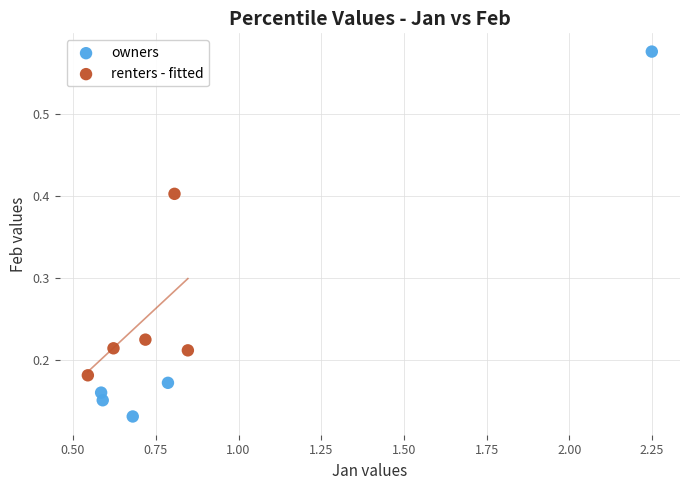

Which series has the widest spread of Y values?

owners